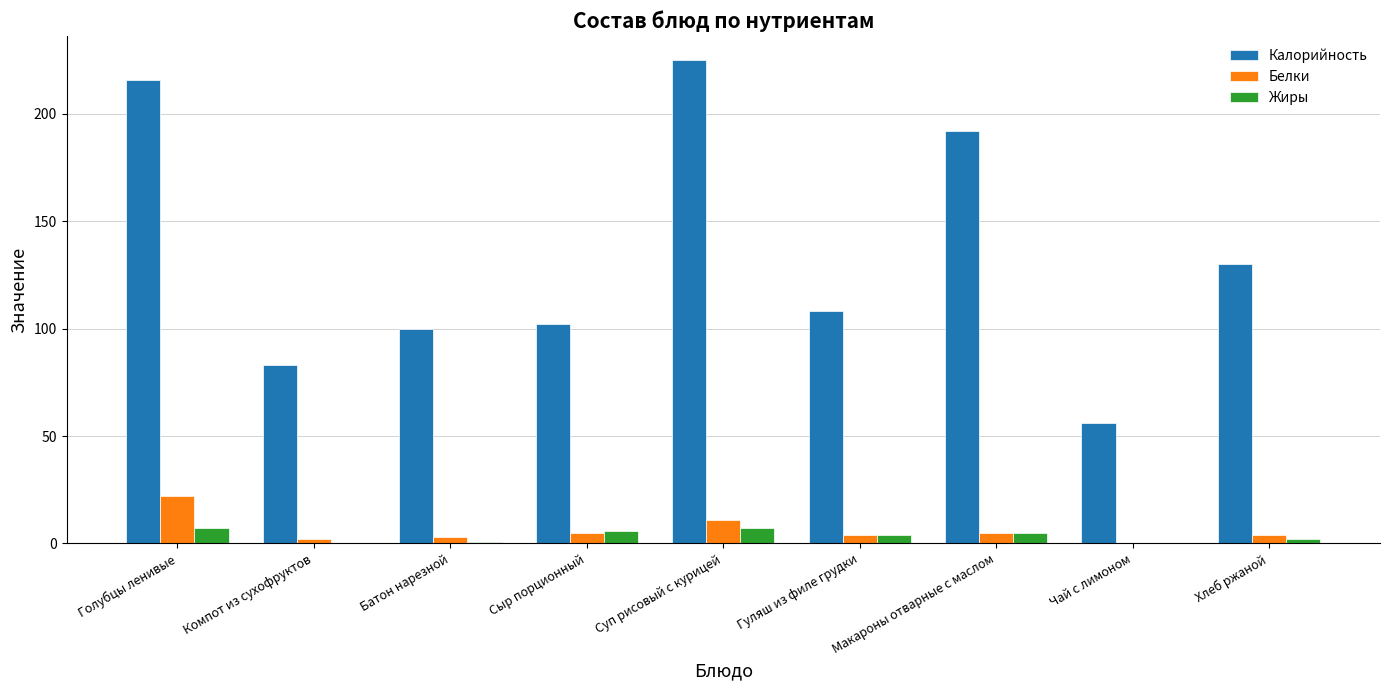

What is the sum of all Жиры values?

31.9